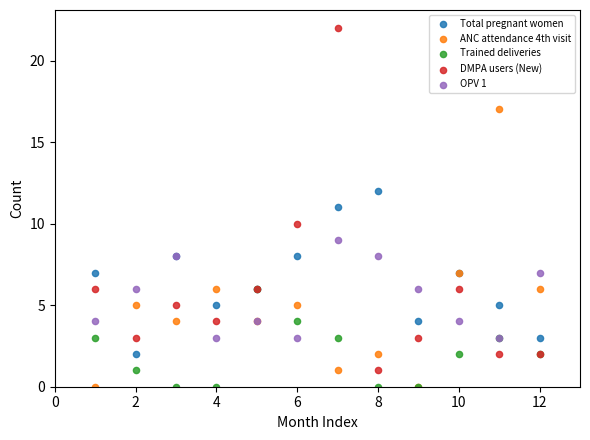

What are all the series names shown in the legend?

Total pregnant women, ANC attendance 4th visit, Trained deliveries, DMPA users (New), OPV 1